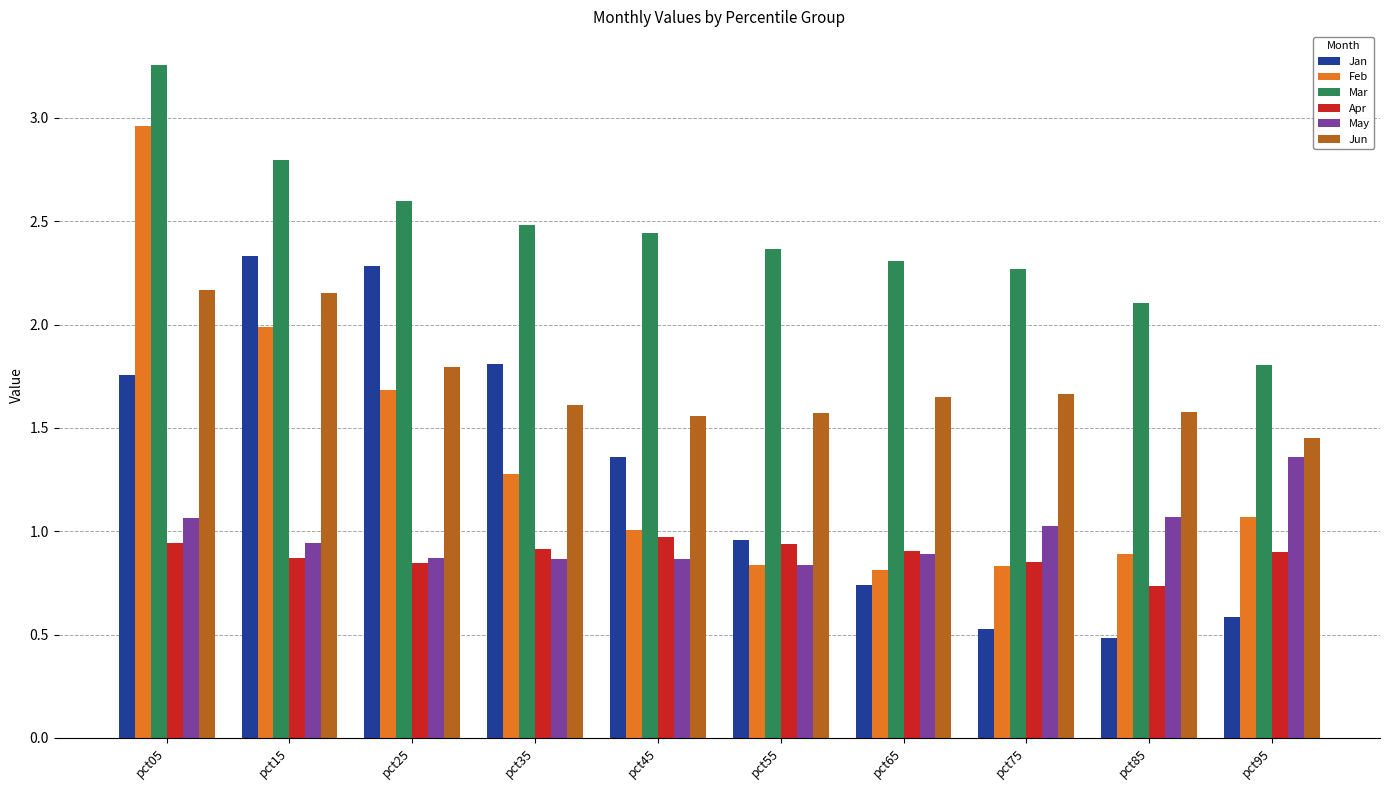

At pct45, list the series in order from largest to smallest.

Mar, Jun, Jan, Feb, Apr, May